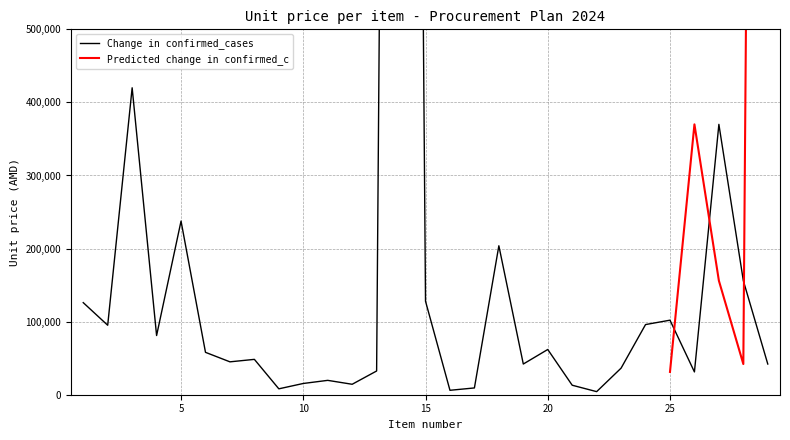

What is the average value?

236476